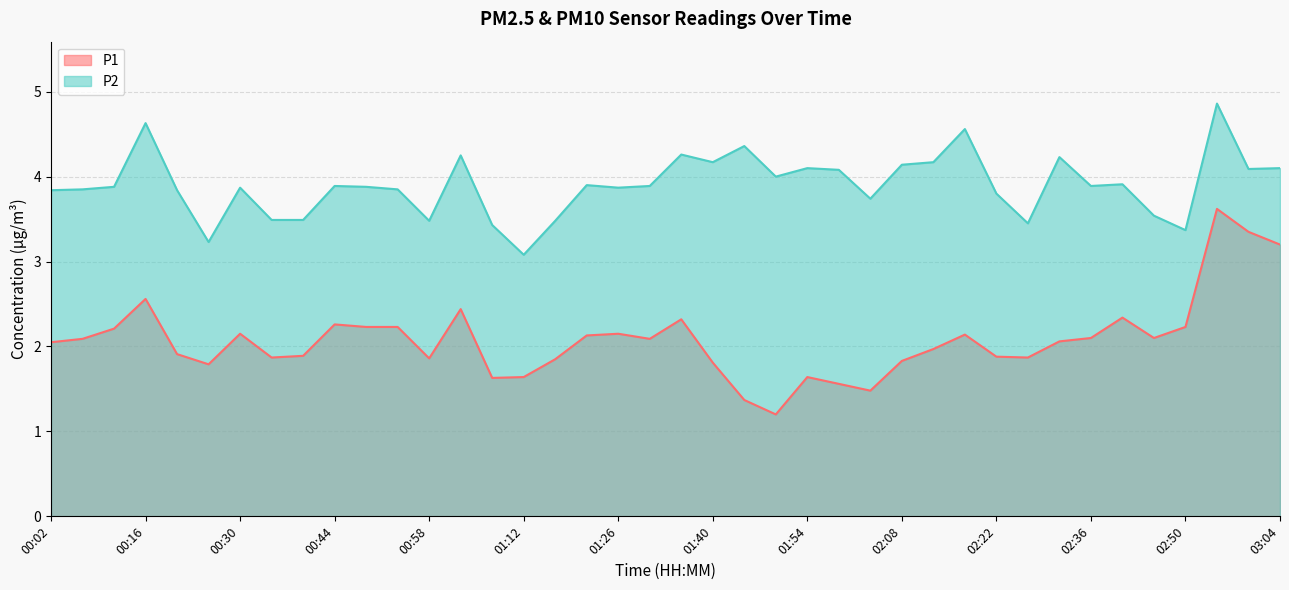

The P1 series shows 3.6 at 00:30. True or false?

False